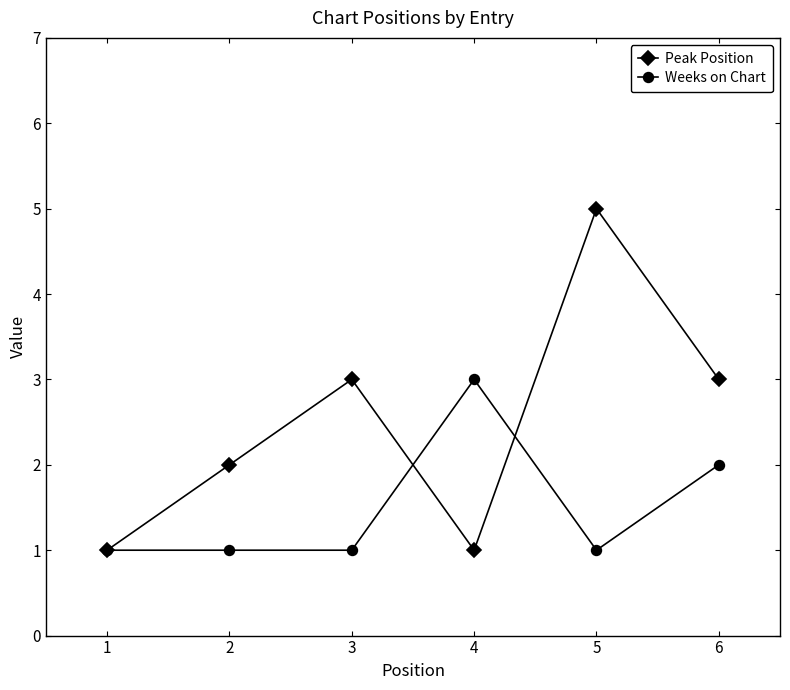

Reading right to left, list all the values displayed in this chart.

Peak Position: 3	5	1	3	2	1
Weeks on Chart: 2	1	3	1	1	1